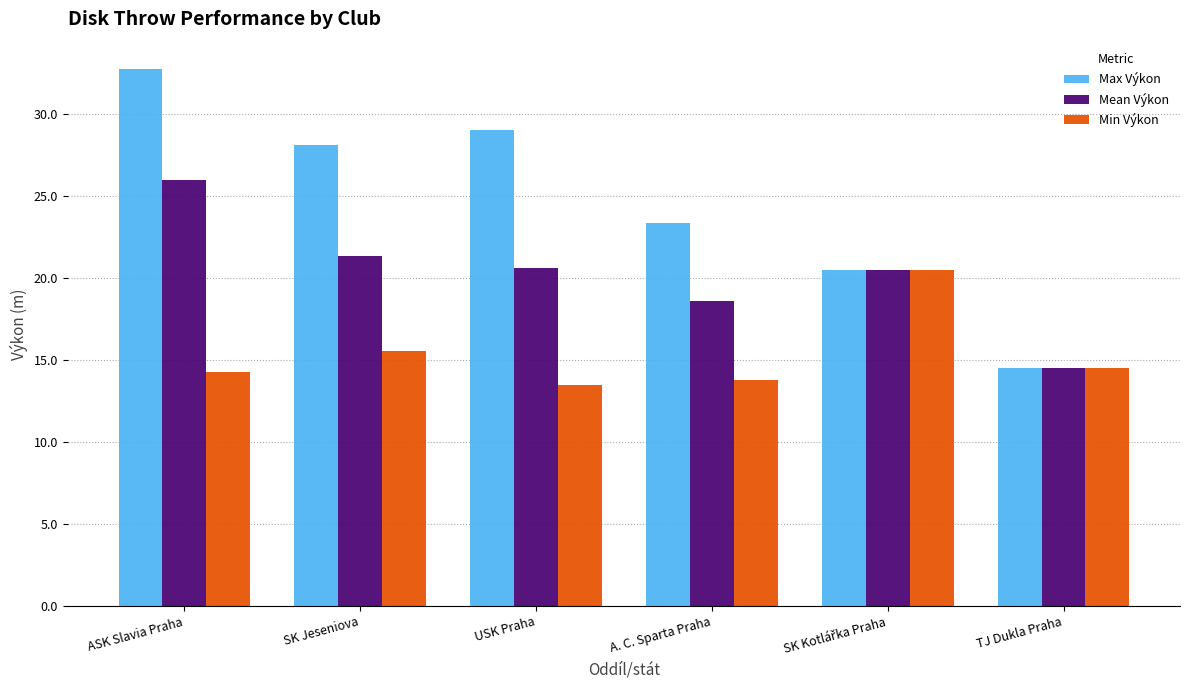

Which series has the largest total across all categories?

Max Výkon